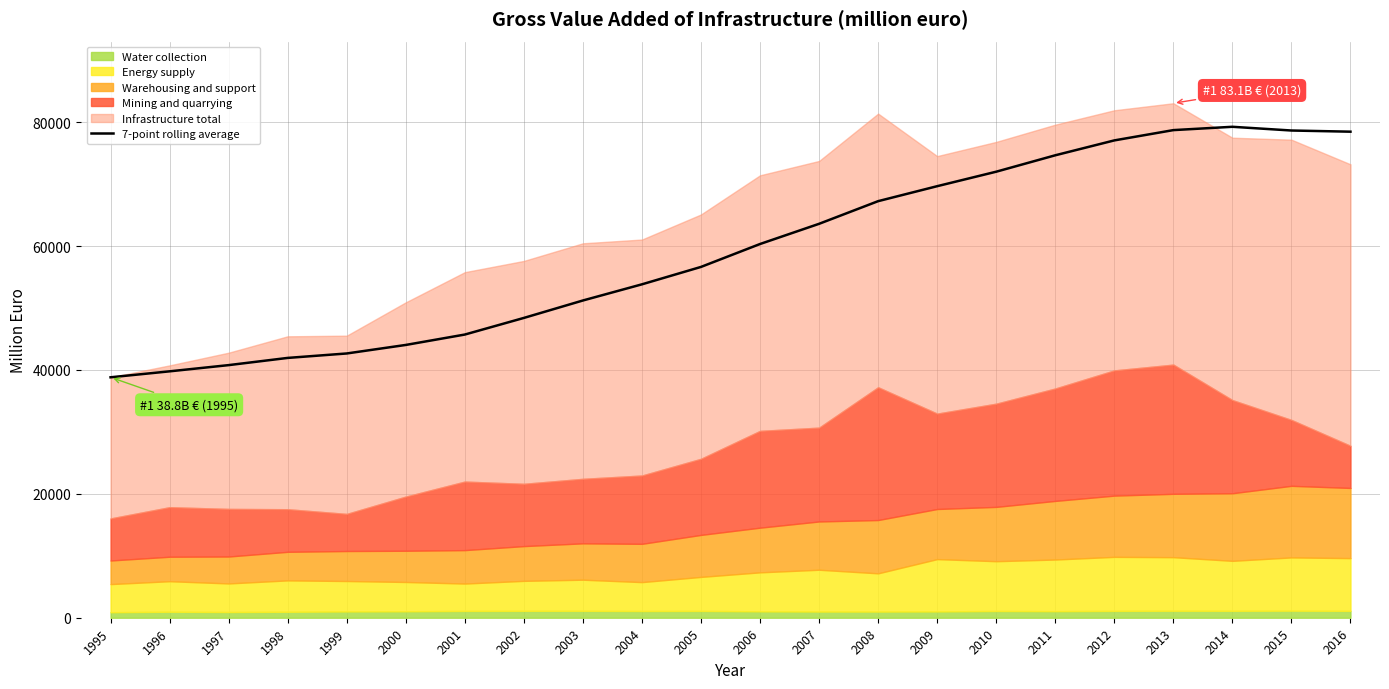

At which category does the data reach its first local peak?

2014